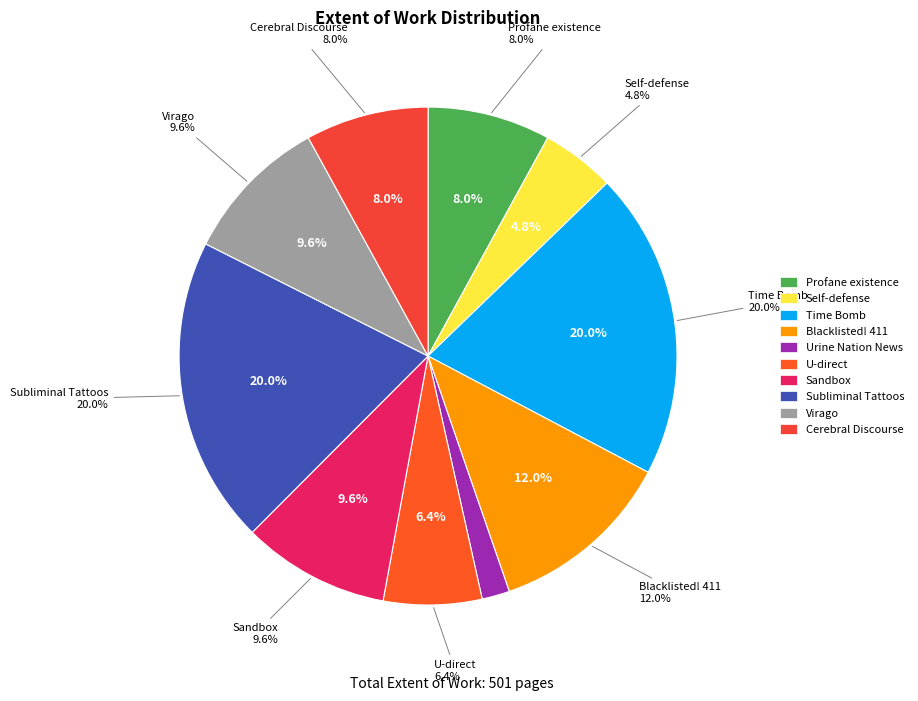

Is U-direct the majority of the pie?

No